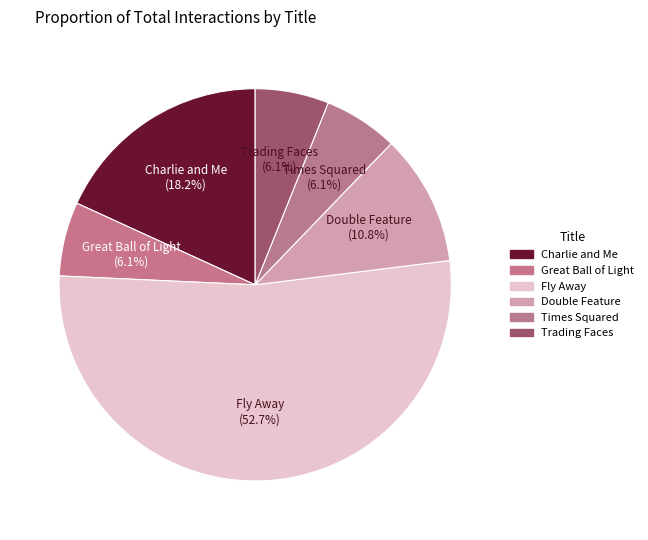

What percentage is the Double Feature slice, to the nearest percent?

11%